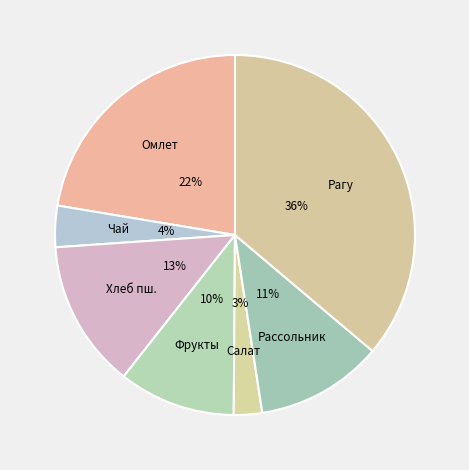

To the nearest percent, what is the average slice percentage?

14%